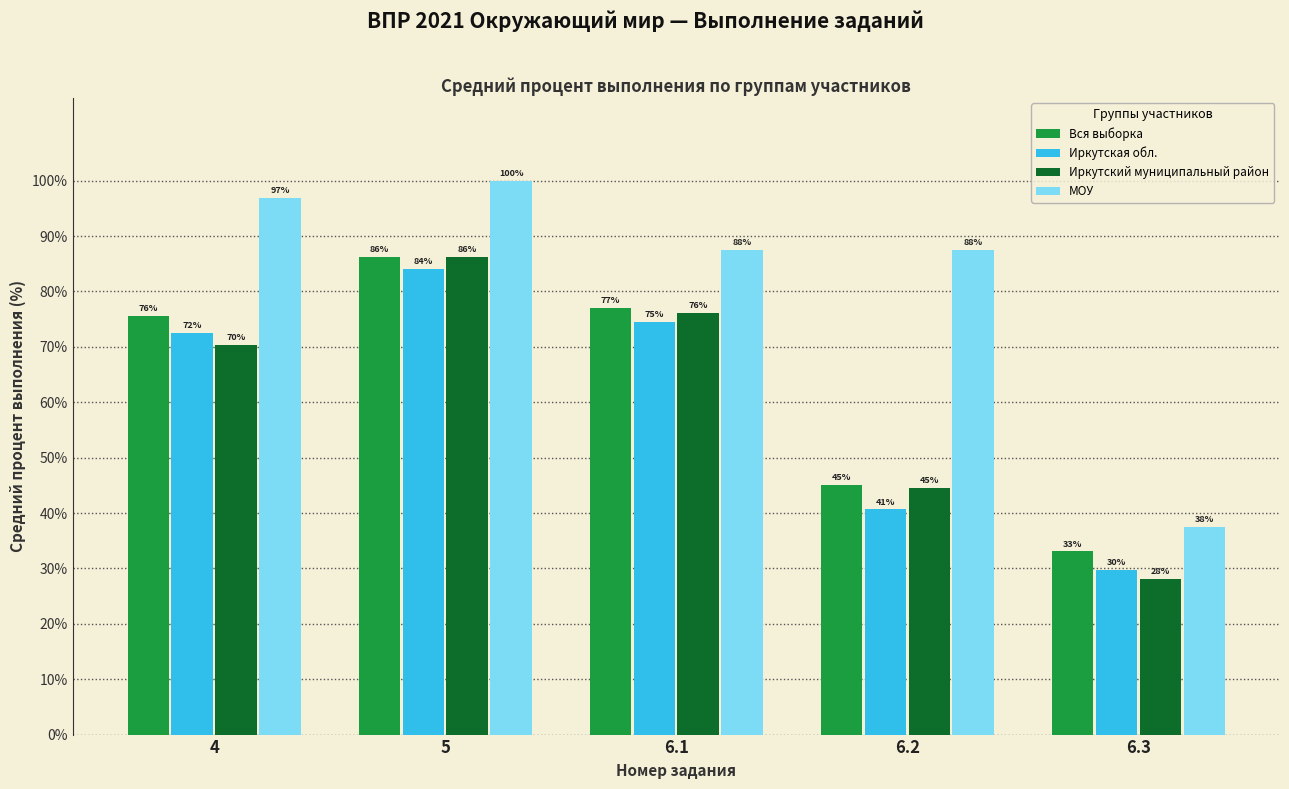

How many bars are there in total?

20